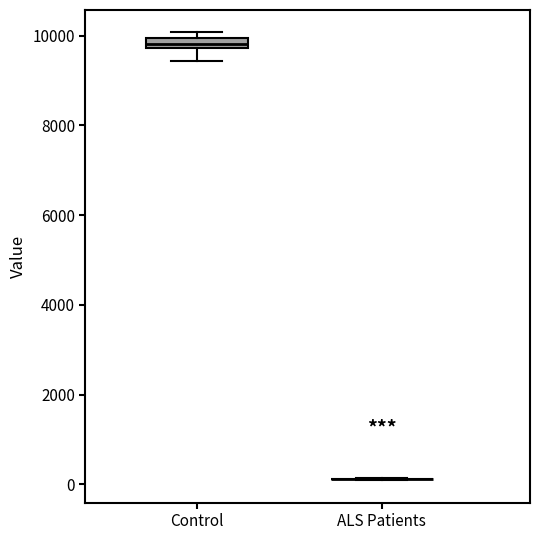

Where is the upper edge of the box for Control on the y-axis? The values are not printed on the chart, so give them approximately, as read against the axis.

10000